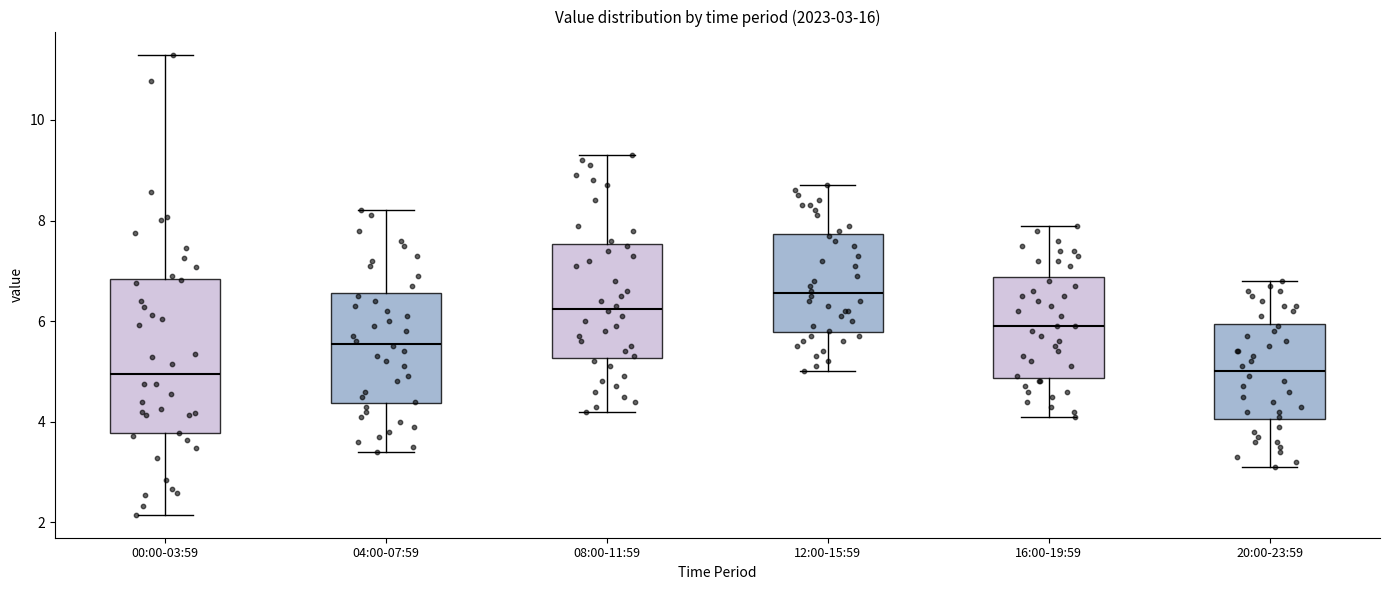

Comparing the boxes themselves (not the whiskers), which one is the tallest?

00:00-03:59